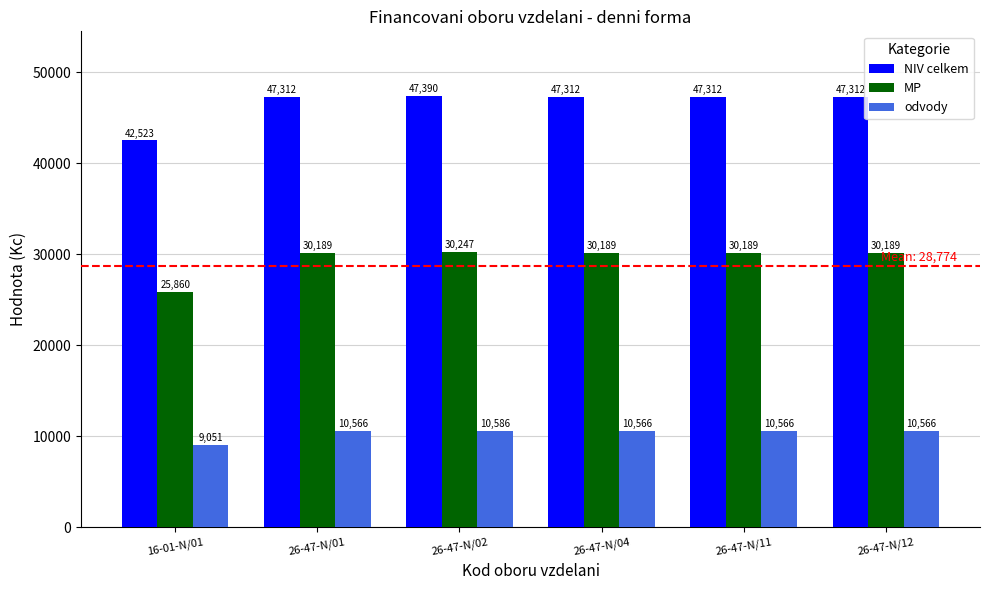

List the series in order of their overall mean, highest first.

NIV celkem, MP, odvody